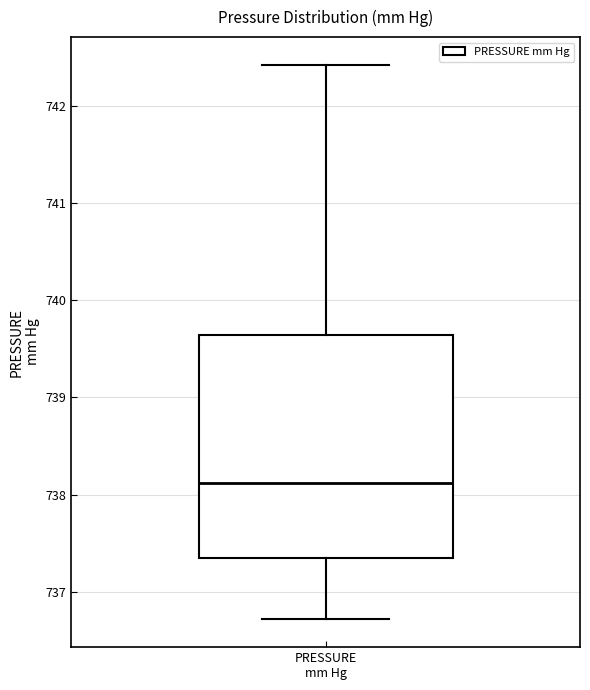

Where is the upper edge of the box for PRESSURE mm Hg on the y-axis? The values are not printed on the chart, so give them approximately, as read against the axis.

739.6